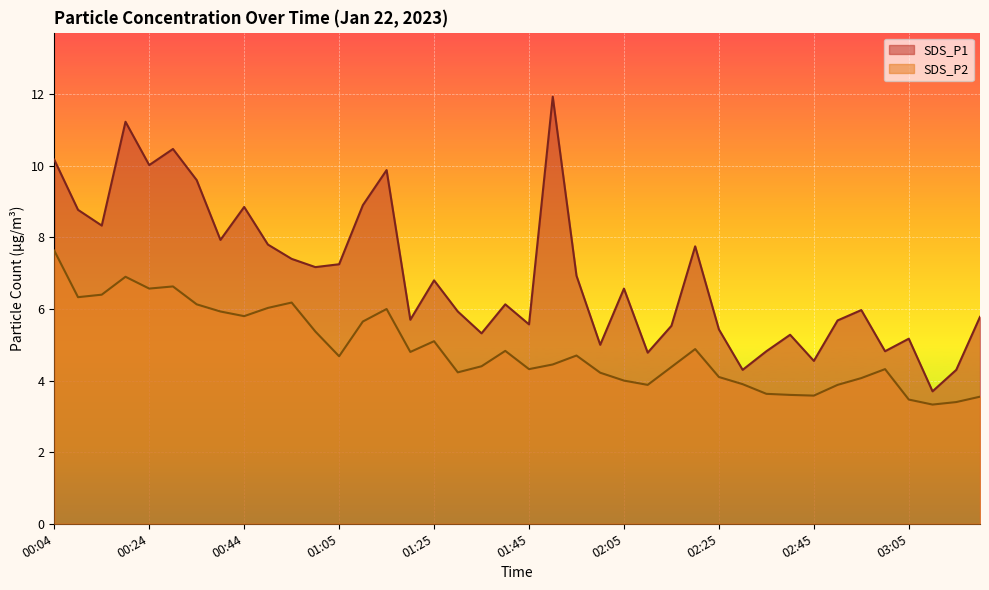

How many interior local peaks does the SDS_P2 series have?

9